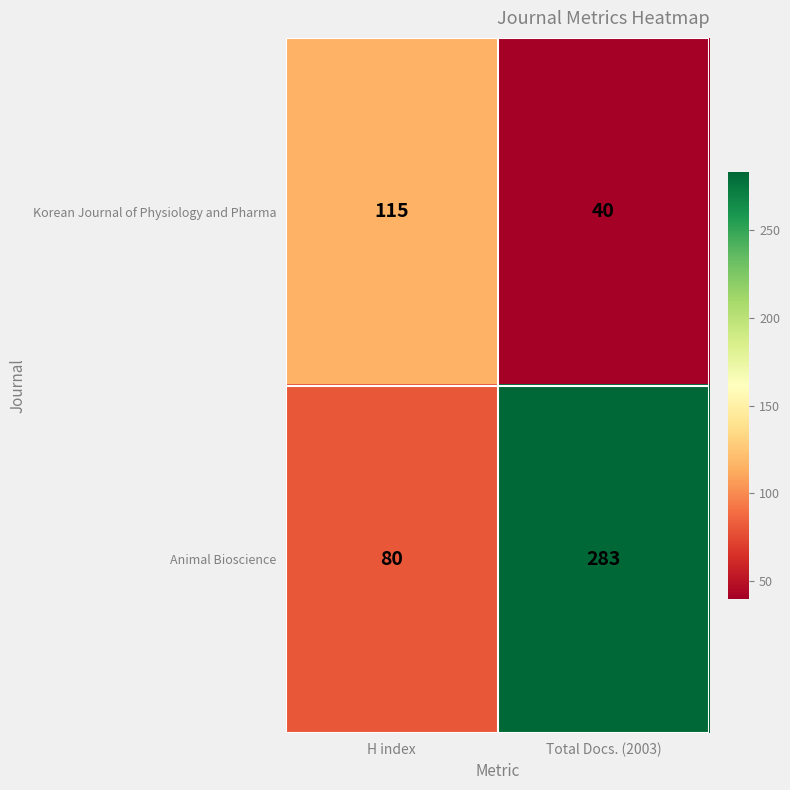

Reading left to right, list all the values displayed in this chart.

Korean Journal of Physiology and Pharma: 115	40
Animal Bioscience: 80	283